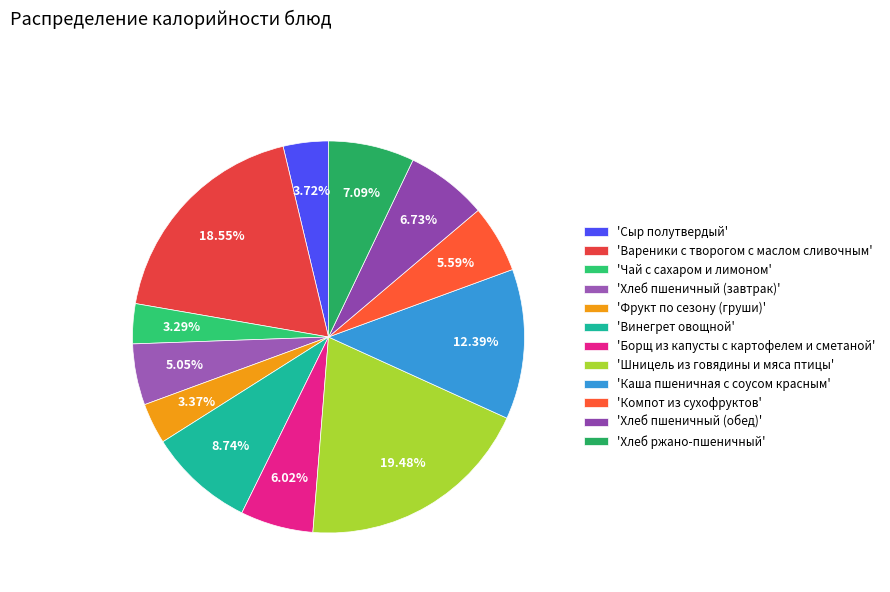

How many segments does this pie chart have?

12